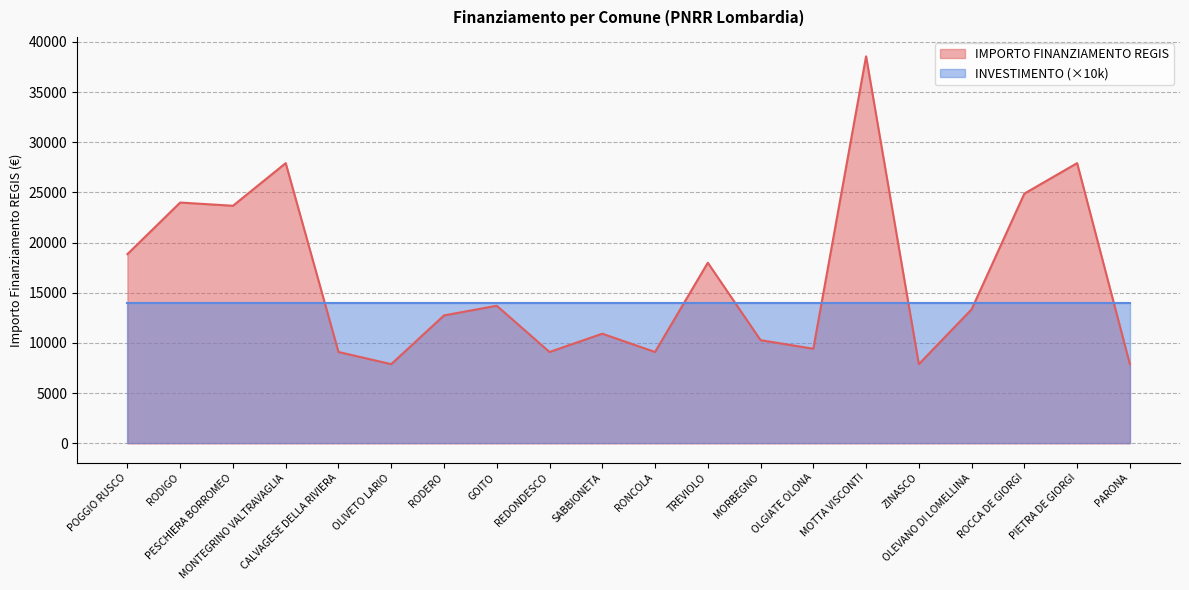

Reading right to left, what are all the values shown in this chart?

7891	27922	24887	13354	7891	38565	9427	10284	17997	9105	10926	9105	13712	12747	7891	9105	27922	23673	23996	18854